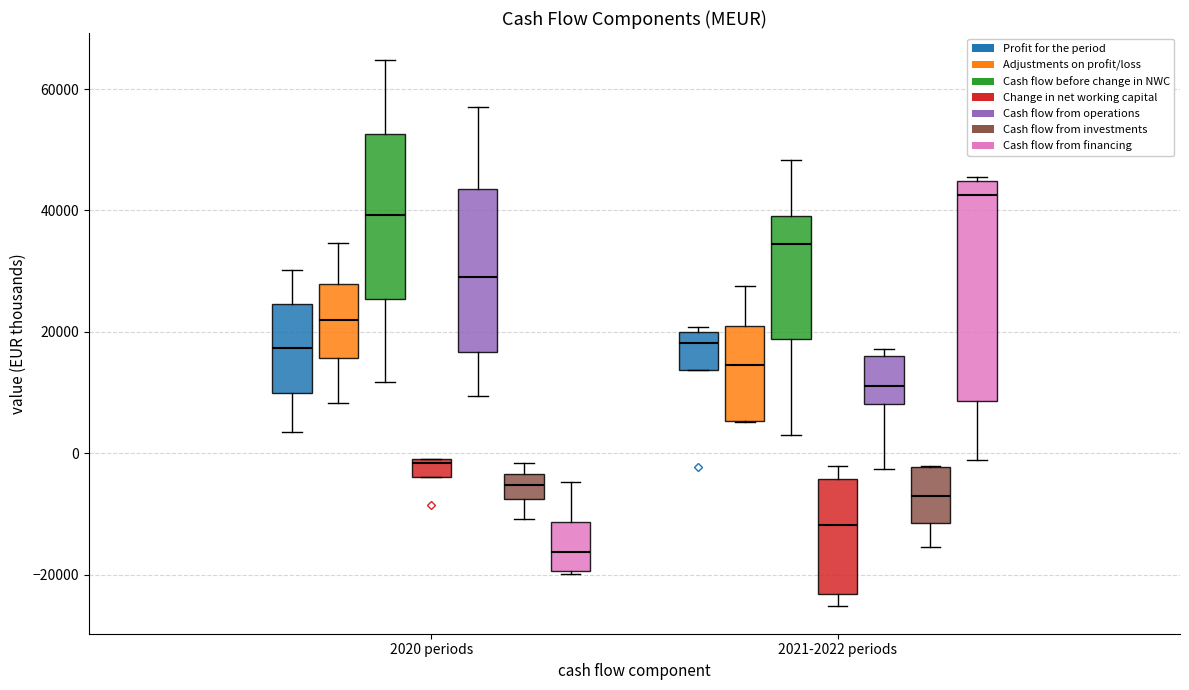

Where is the upper edge of the box for 2021-2022 periods (Adjustments on profit/loss) on the y-axis? The values are not printed on the chart, so give them approximately, as read against the axis.

20000